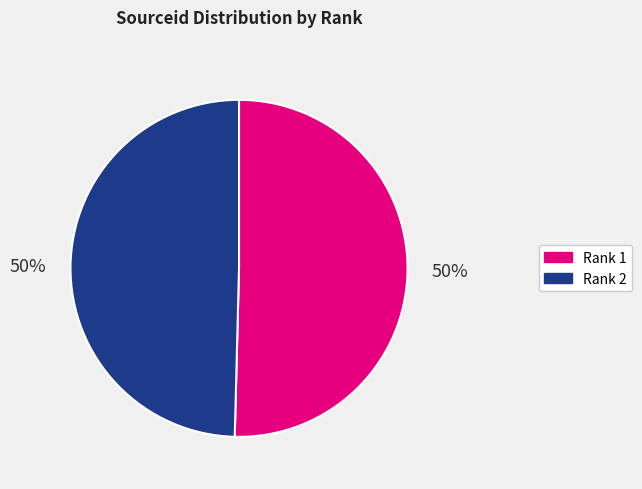

To the nearest percent, what is the average slice percentage?

50%